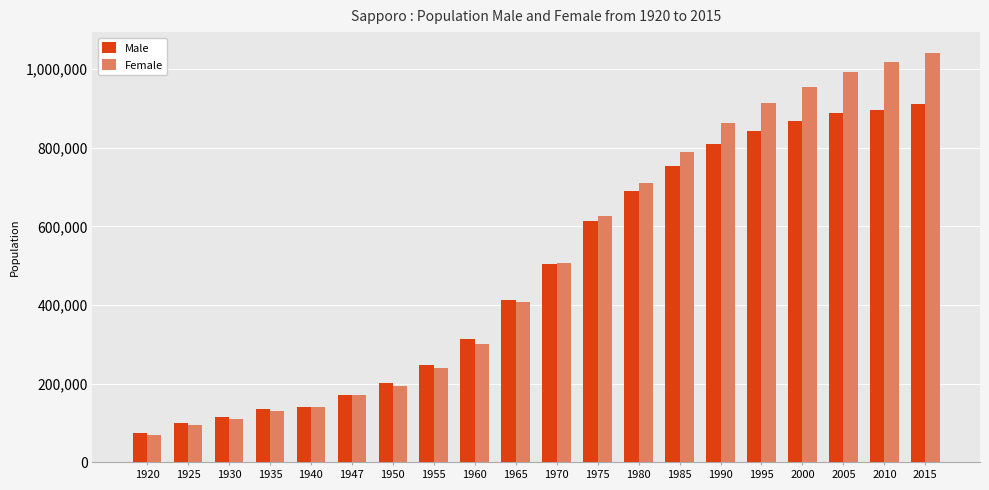

What is the difference between the highest and lowest values at 1995?

70685